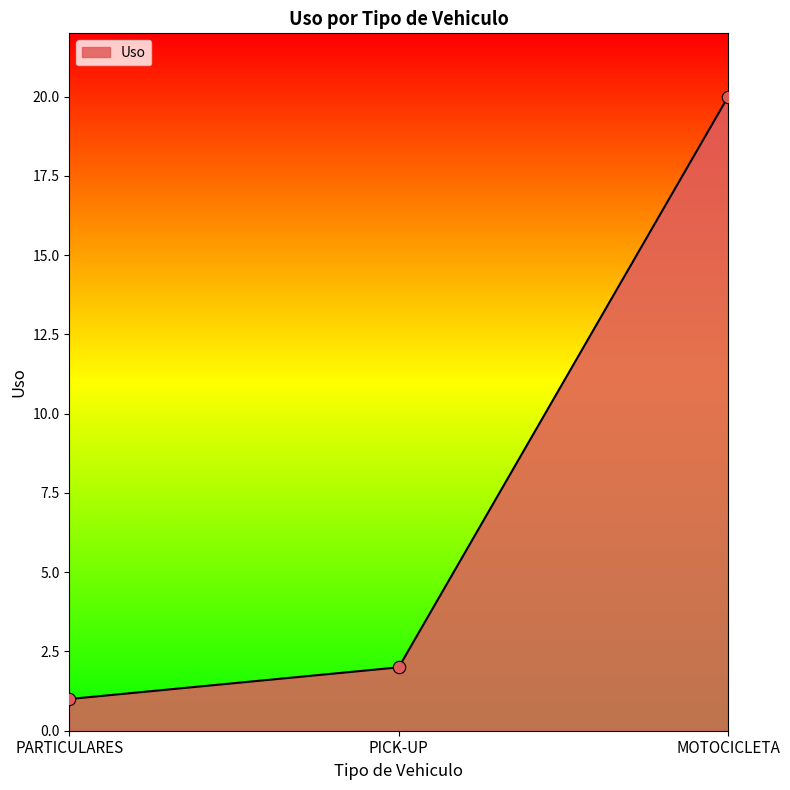

What is the ratio of the value at MOTOCICLETA to the value at PARTICULARES?

20.0